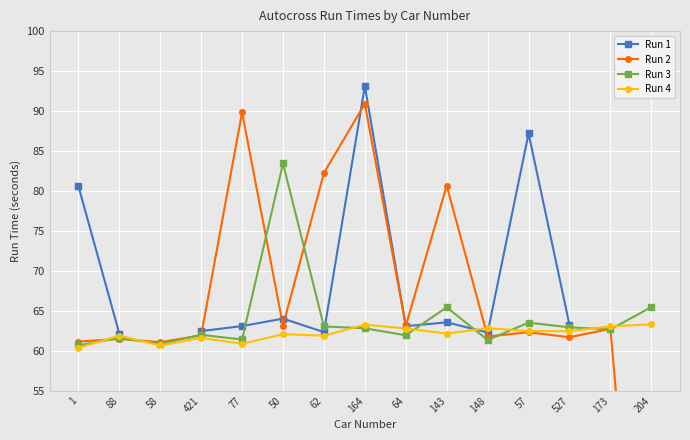

Where does the Run 1 series first go above 63?

1